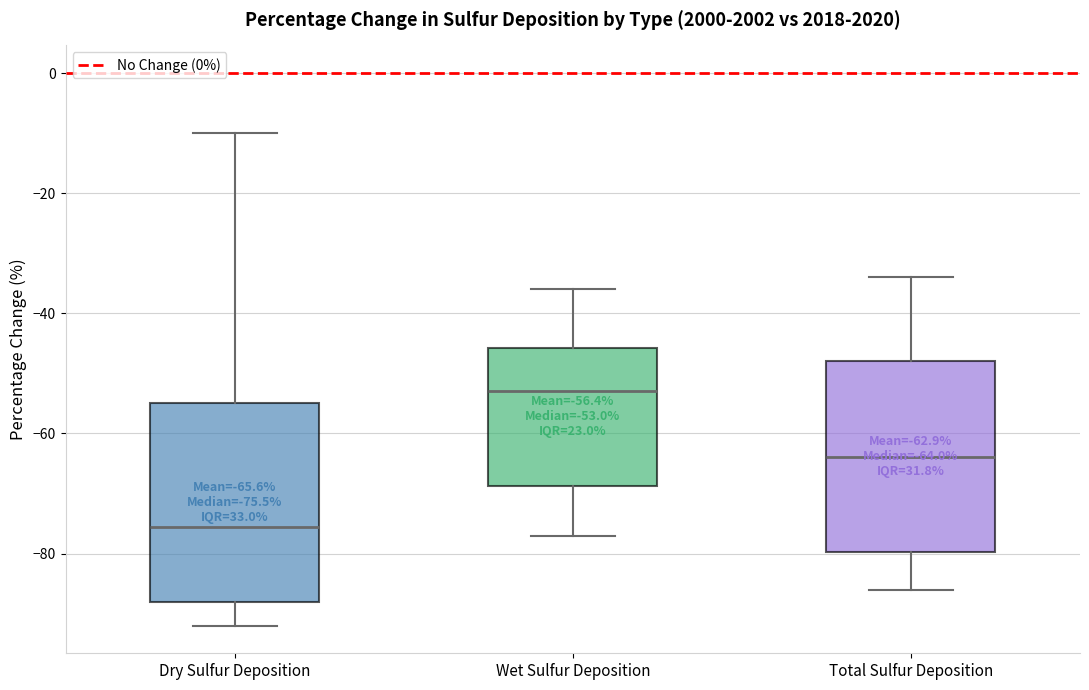

Which box has the highest median line?

Wet Sulfur Deposition